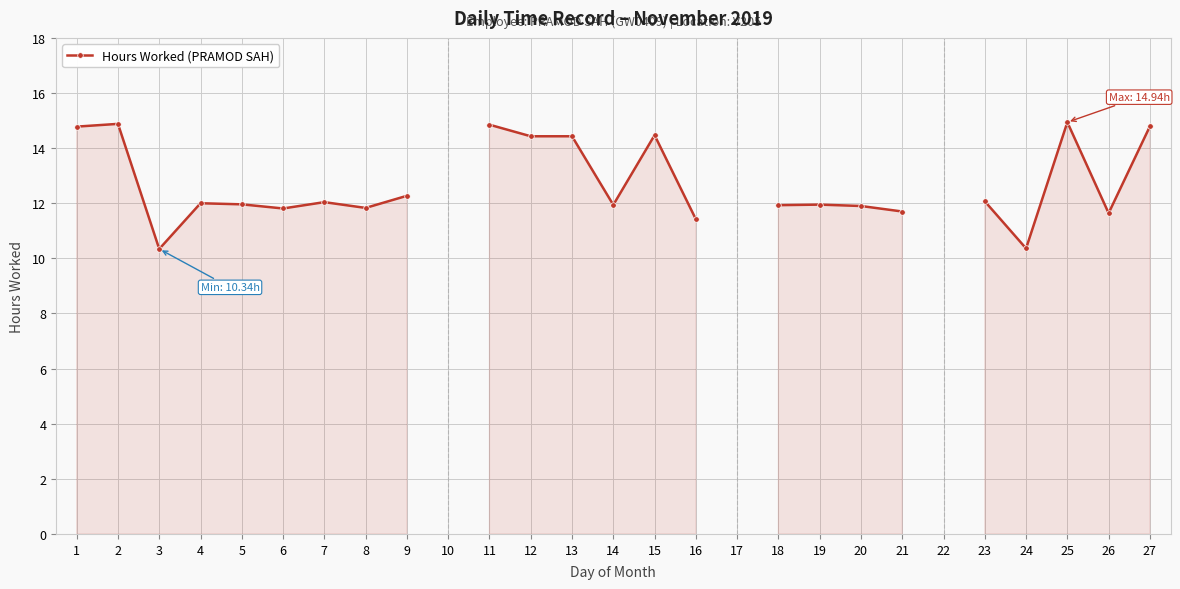

Between 4 and 11, which is larger?

11